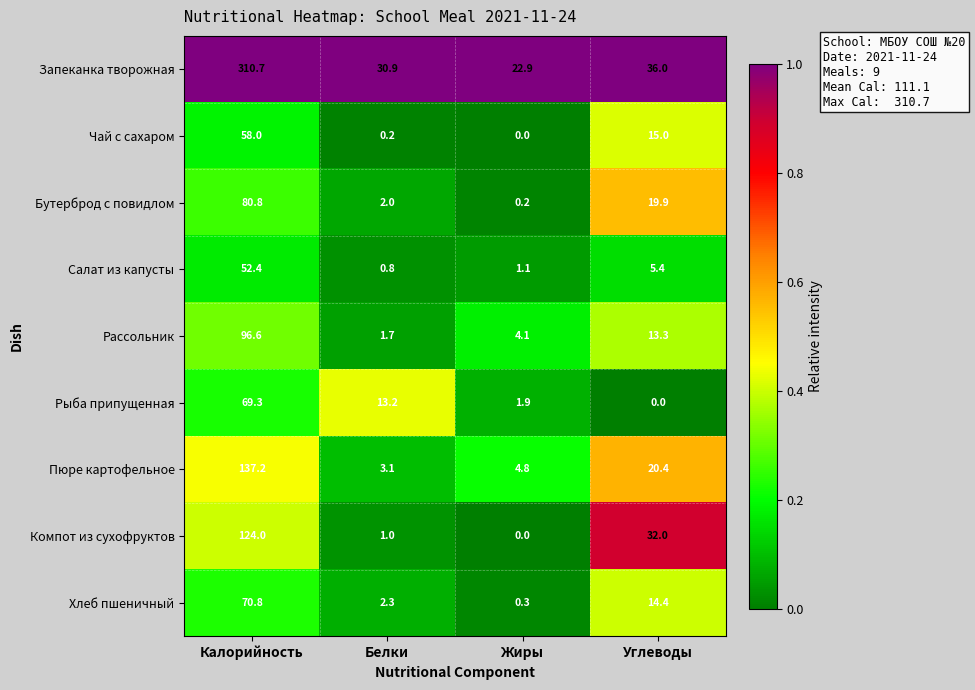

True or false: Салат из капусты has a value of 9.1 at Углеводы.

False